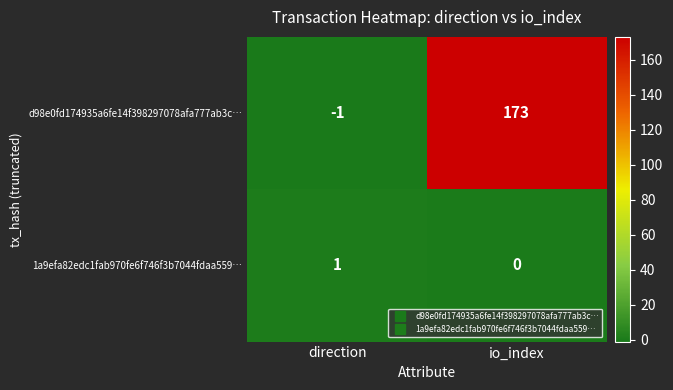

List the series in order of their overall mean, lowest first.

1a9efa82edc1fab970fe6f746f3b7044fdaa559…, d98e0fd174935a6fe14f398297078afa777ab3c…